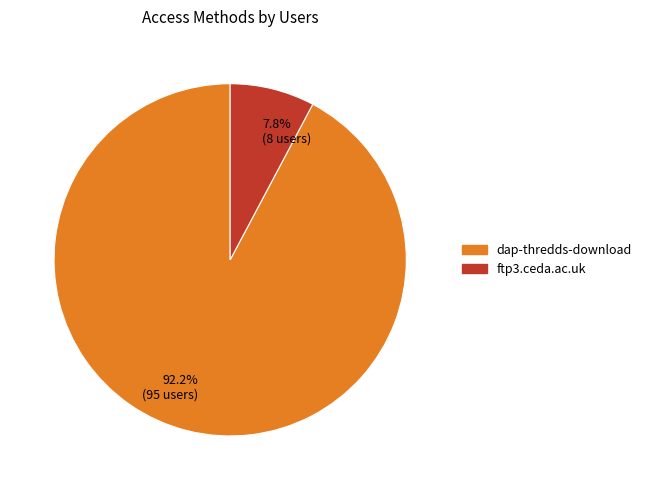

Which has a higher value, 7.8% (8 users) or 92.2% (95 users)?

92.2% (95 users)